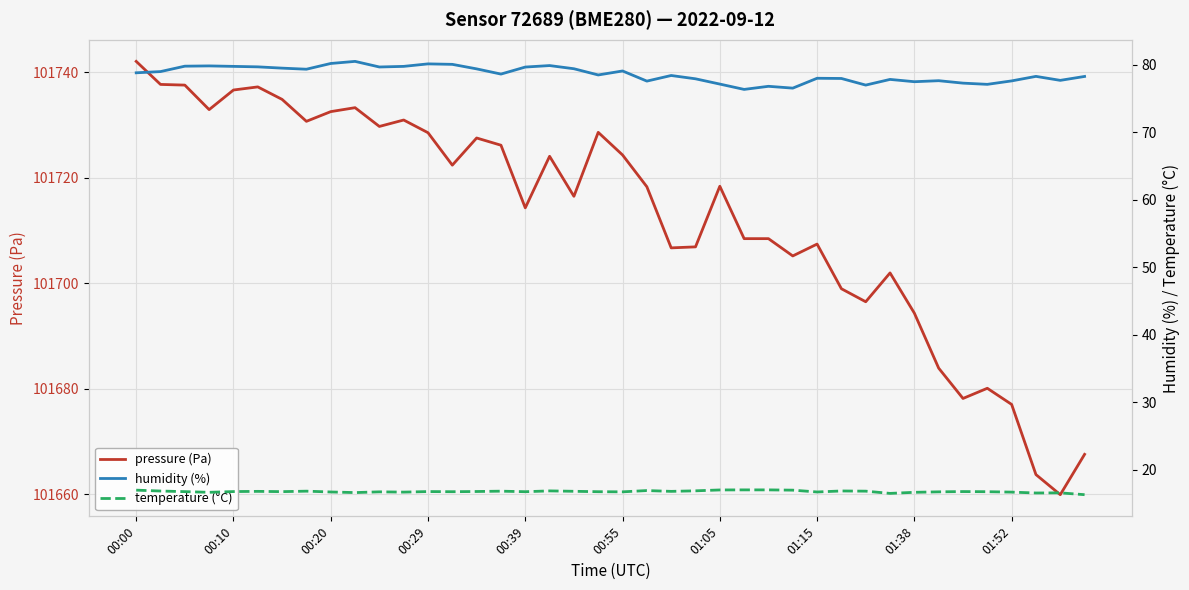

True or false: pressure (Pa) has a value of 101694.3 at 01:38.

True